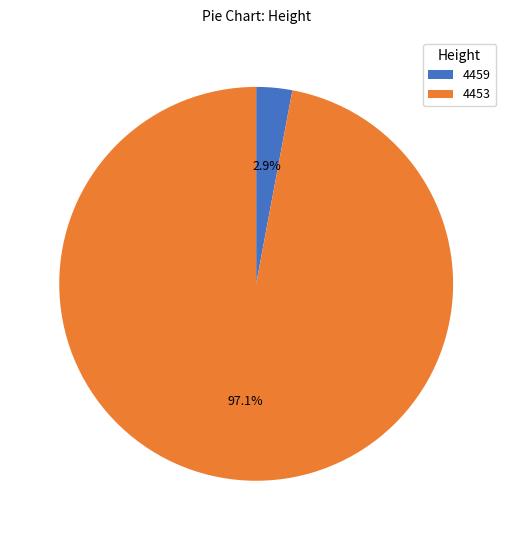

Rank the categories by value from highest to lowest.

4453, 4459